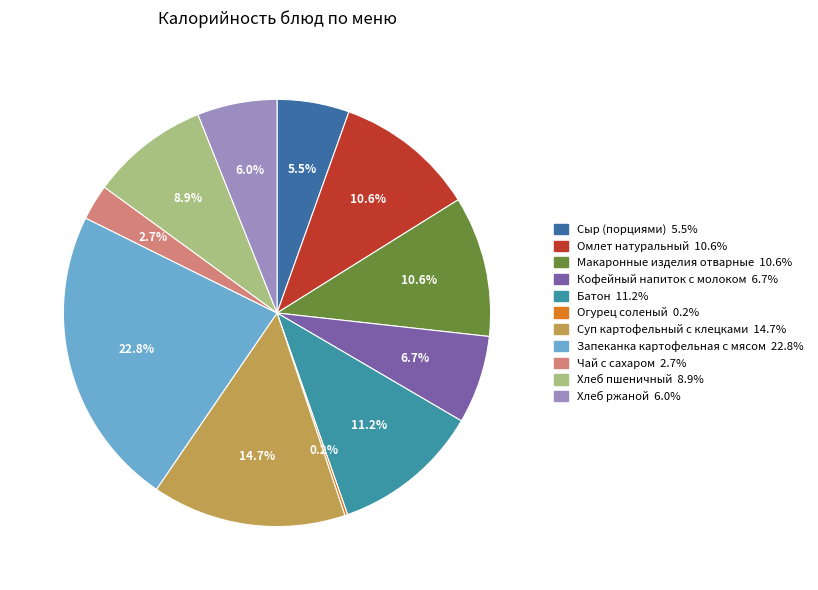

Between Сыр (порциями) and Чай с сахаром, which is larger?

Сыр (порциями)